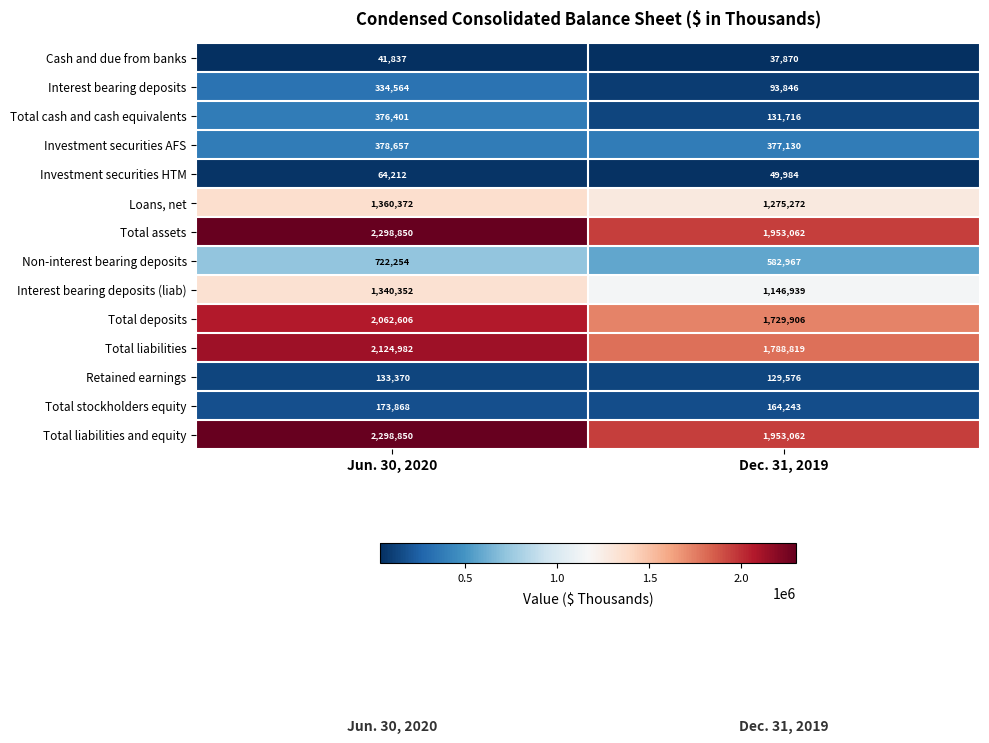

Is it true that Total deposits equals 1729906 at Dec. 31, 2019?

True